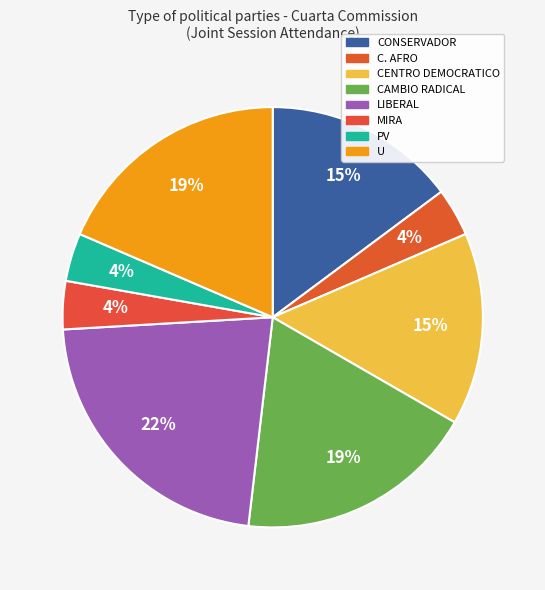

What is the largest slice in the pie chart?

LIBERAL